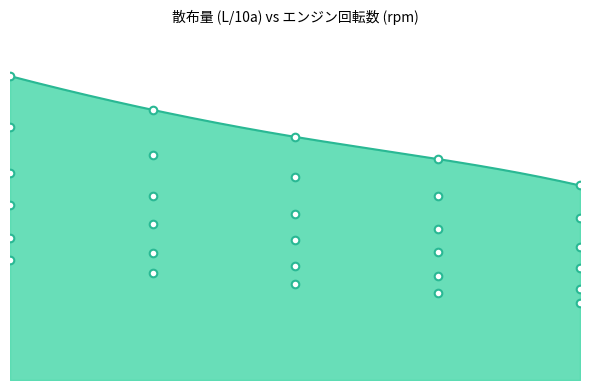

At how many categories does at least one series exceed 1082?

1